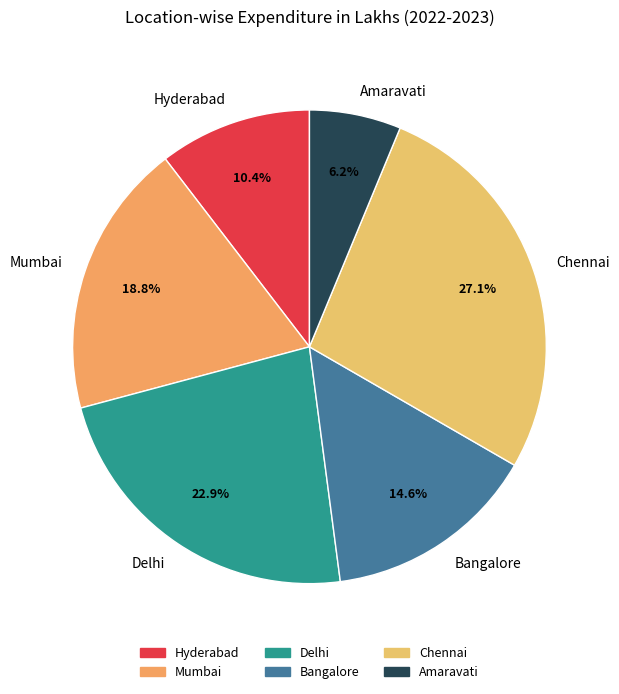

To the nearest percent, what percentage of the pie is Bangalore?

15%